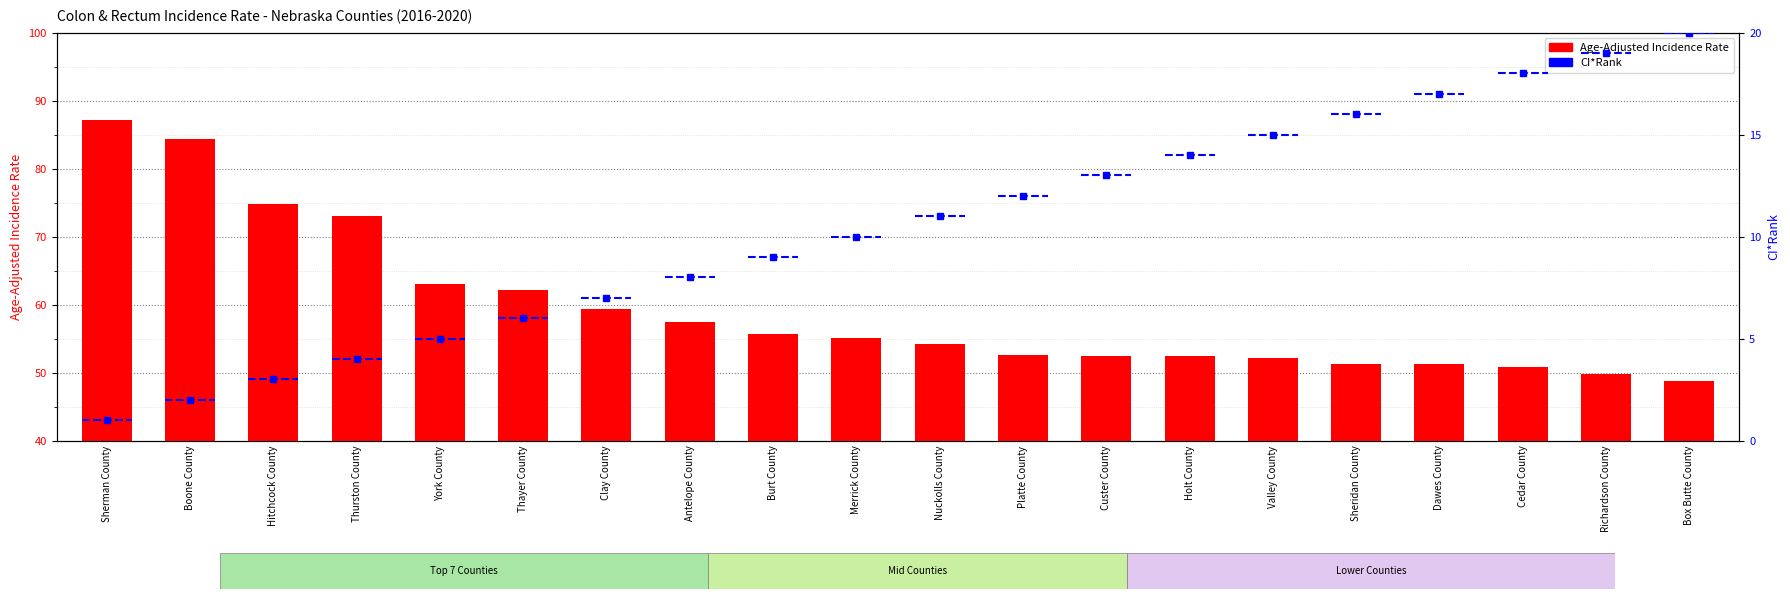

What is the value of the Age-Adjusted Incidence Rate bar at the 20th from the left?

48.7